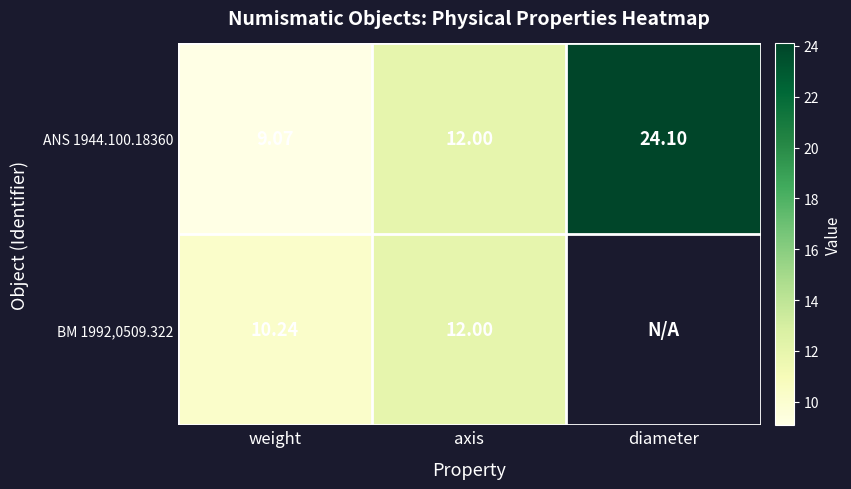

Read the ANS 1944.100.18360 value at weight.

9.1